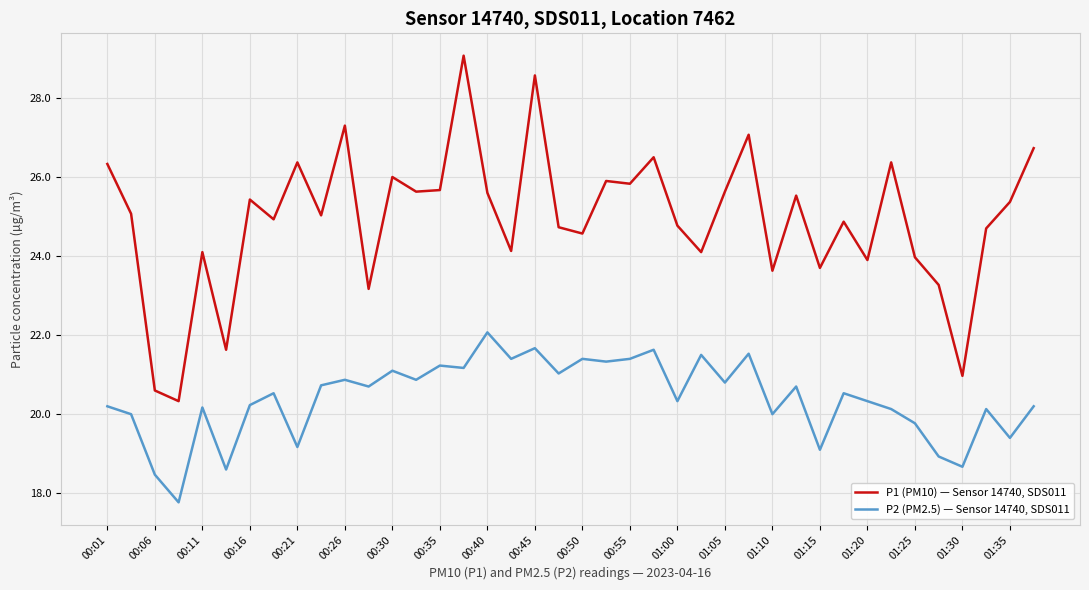

What is the difference between the maximum and minimum values in the P1 (PM10) — Sensor 14740, SDS011 series?

8.7